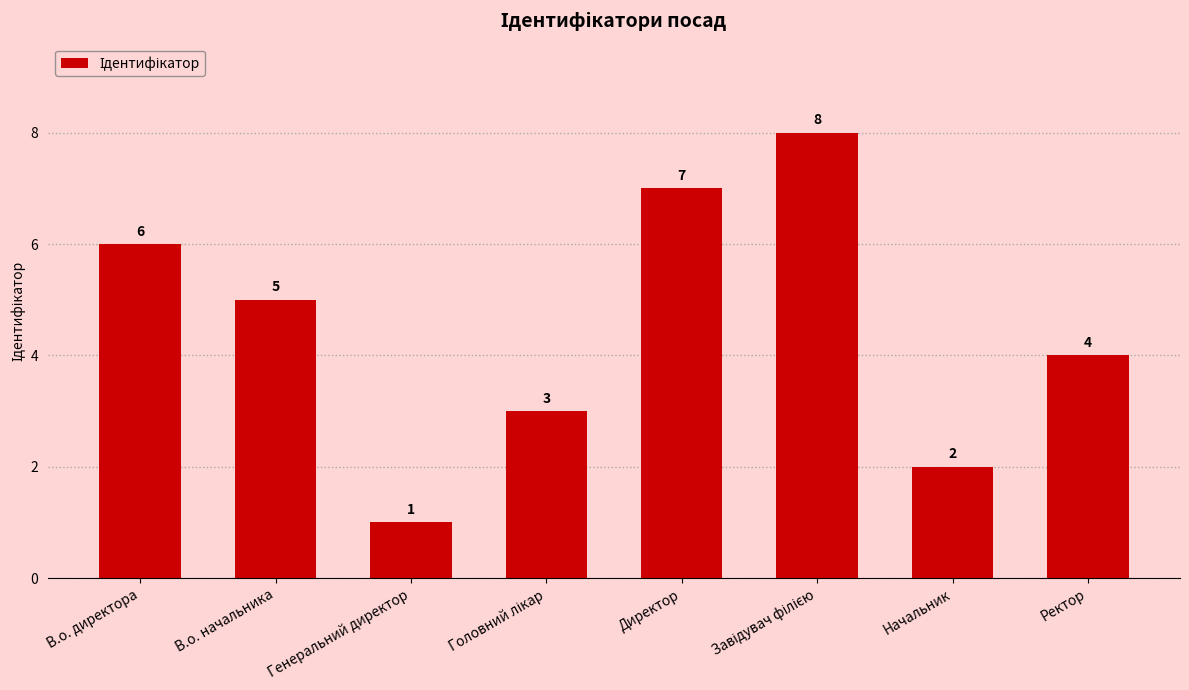

The value at Директор is 7. True or false?

True